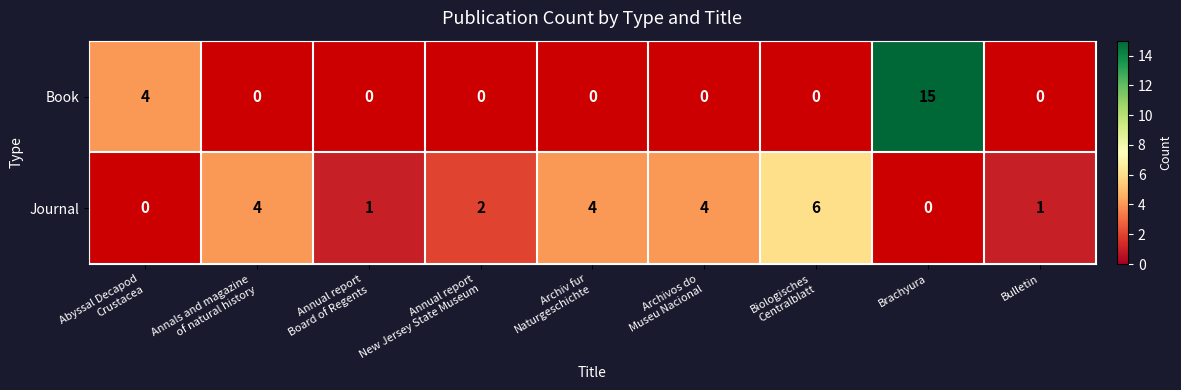

Rank the series at Annual report New Jersey State Museum from lowest to highest value.

Book, Journal